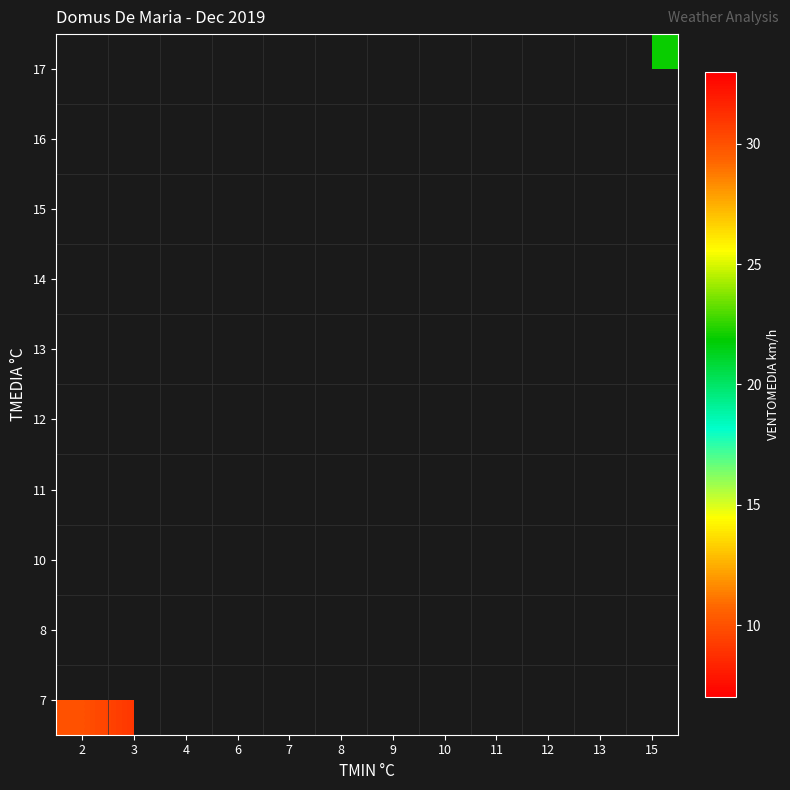

The value of row_7 at 13 is 53.1. True or false?

False